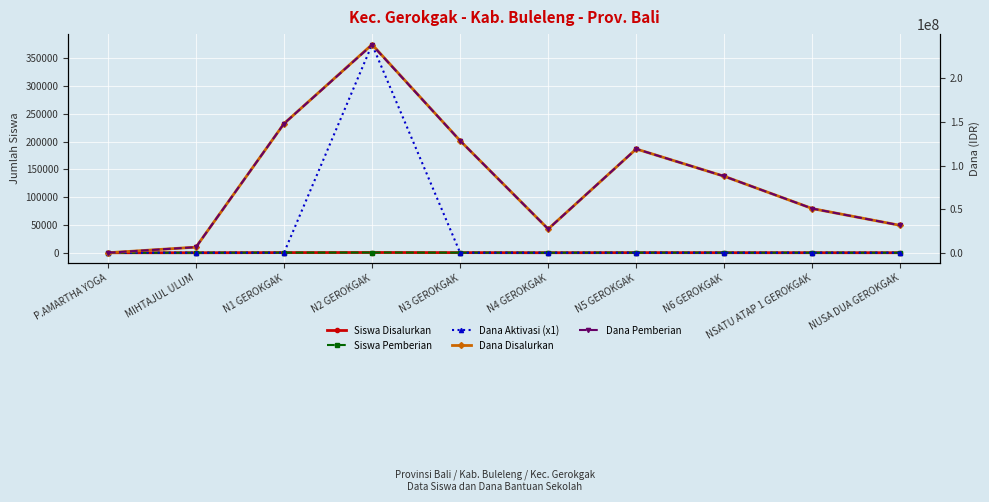

True or false: Dana Pemberian has more than 0 interior local peaks.

True